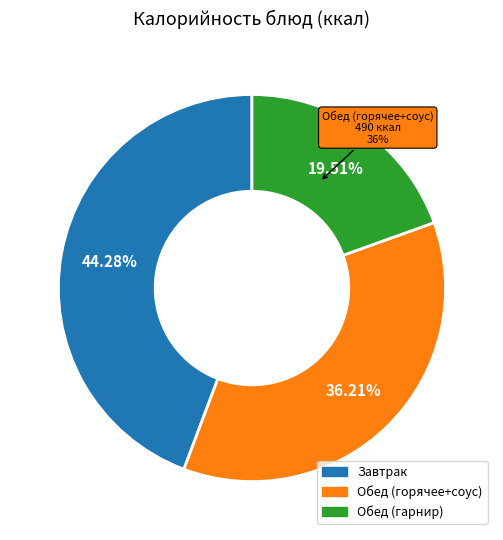

To the nearest percent, what percentage of the pie is Обед (гарнир)?

20%